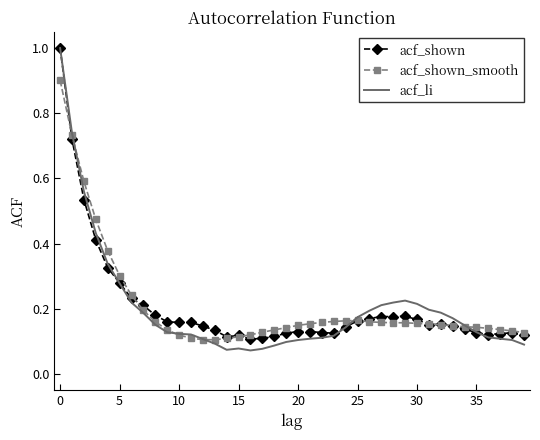

What is the maximum value shown in the chart?

1.0